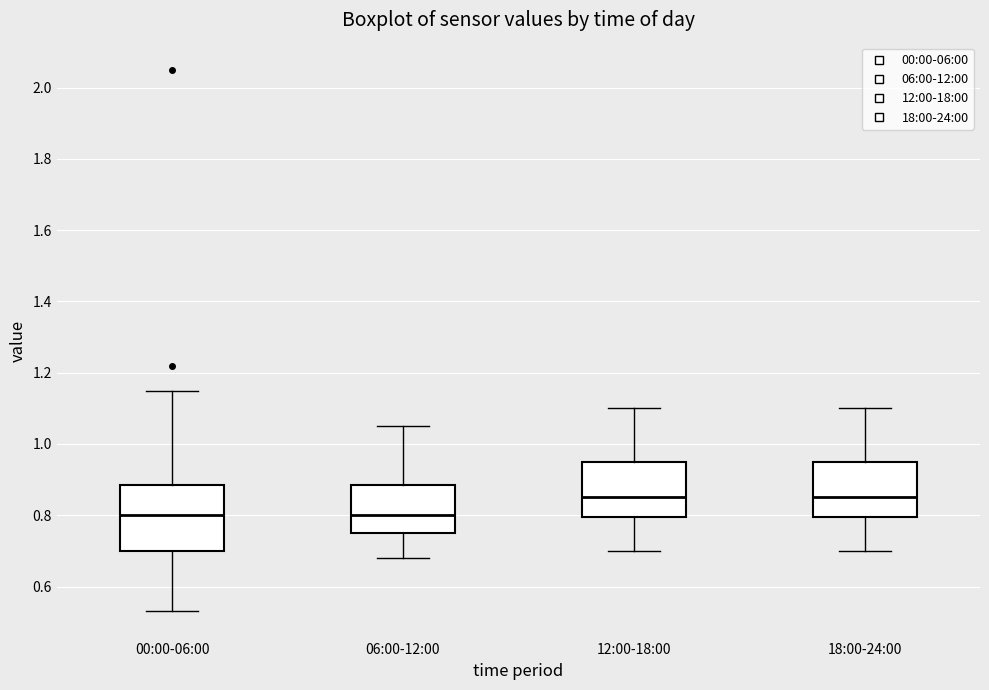

Reading left to right, read every box against the y-axis: the position of its median line, the range the box covers, and the ends of its whiskers. The values are not printed on the chart, so give them approximately, as read against the axis.

00:00-06:00: median 0.80, box 0.70 to 0.88, whiskers 0.54 to 1.16
06:00-12:00: median 0.80, box 0.76 to 0.88, whiskers 0.68 to 1.06
12:00-18:00: median 0.86, box 0.80 to 0.96, whiskers 0.70 to 1.10
18:00-24:00: median 0.86, box 0.80 to 0.96, whiskers 0.70 to 1.10